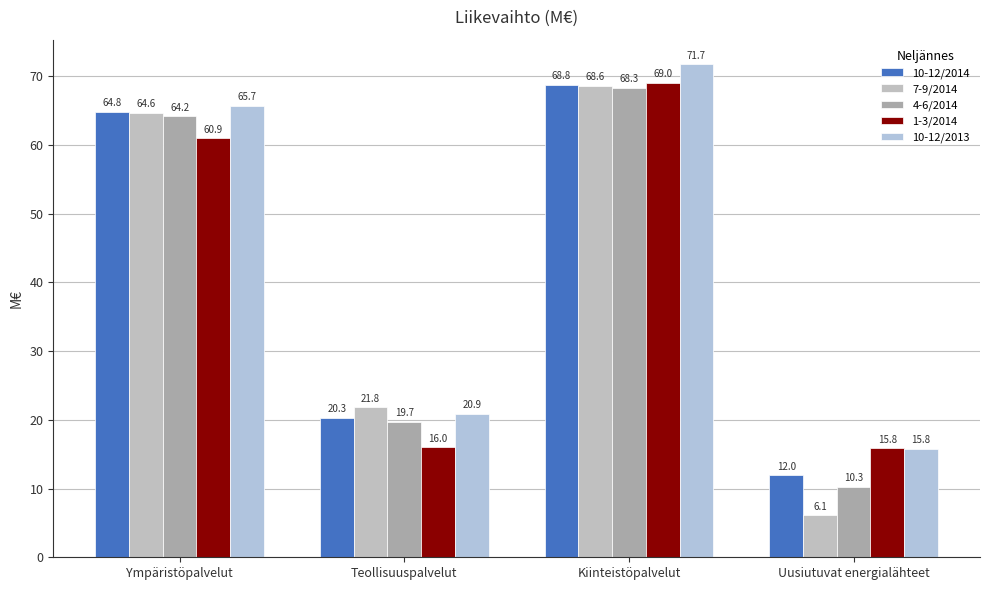

How many values in the 1-3/2014 series are below 60?

2